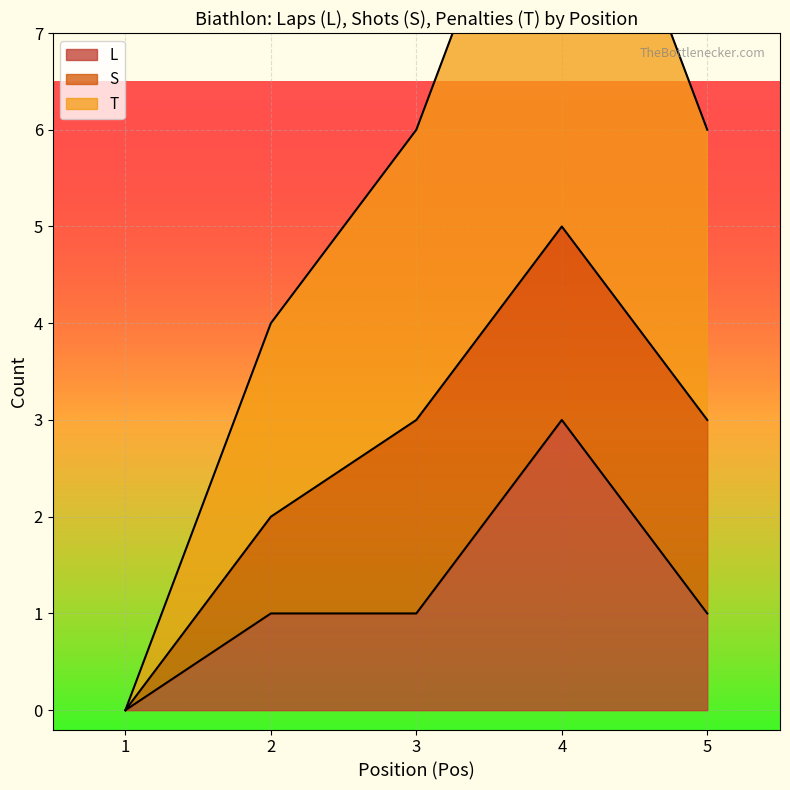

Does the chart display data point markers on the line(s)?

No